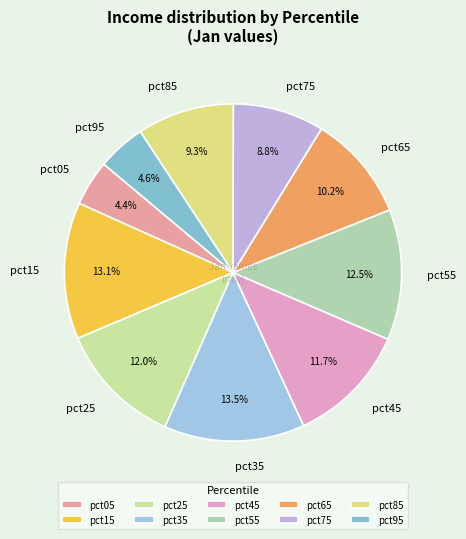

To the nearest percent, what is the average slice percentage?

10%